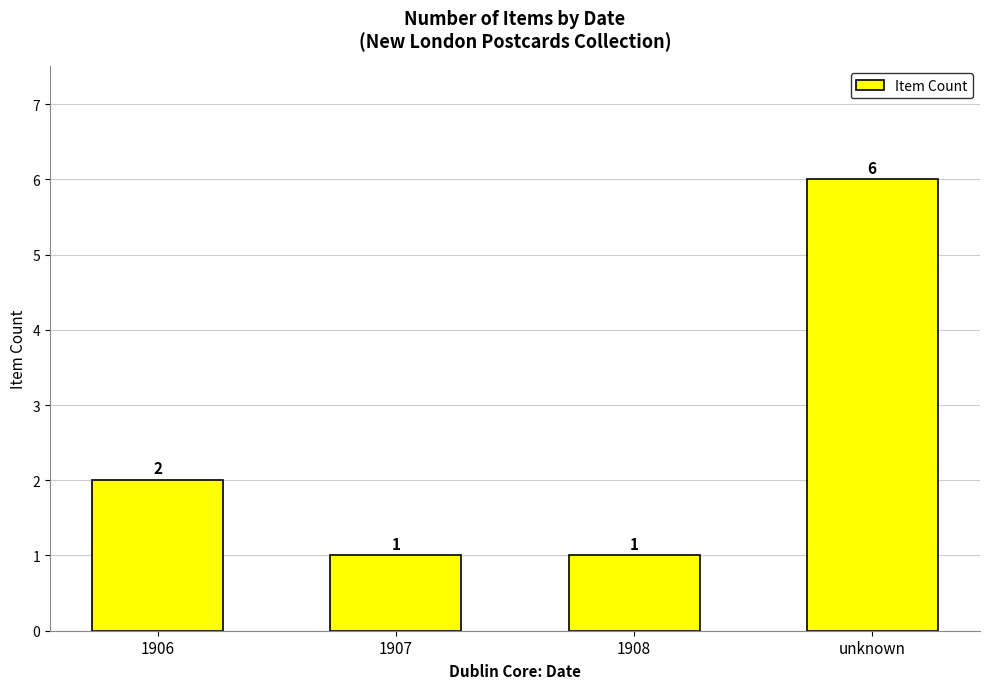

What is the sum of all values?

10